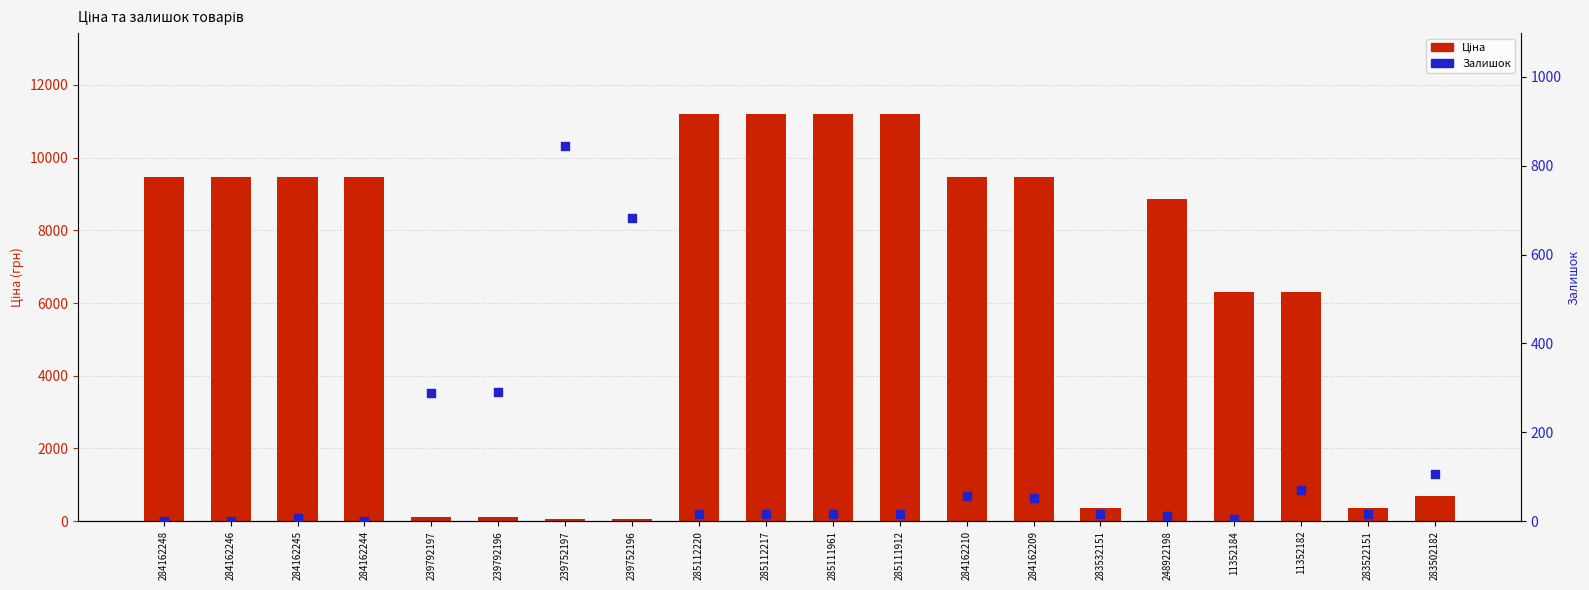

Which series reaches the maximum Y coordinate?

Ціна